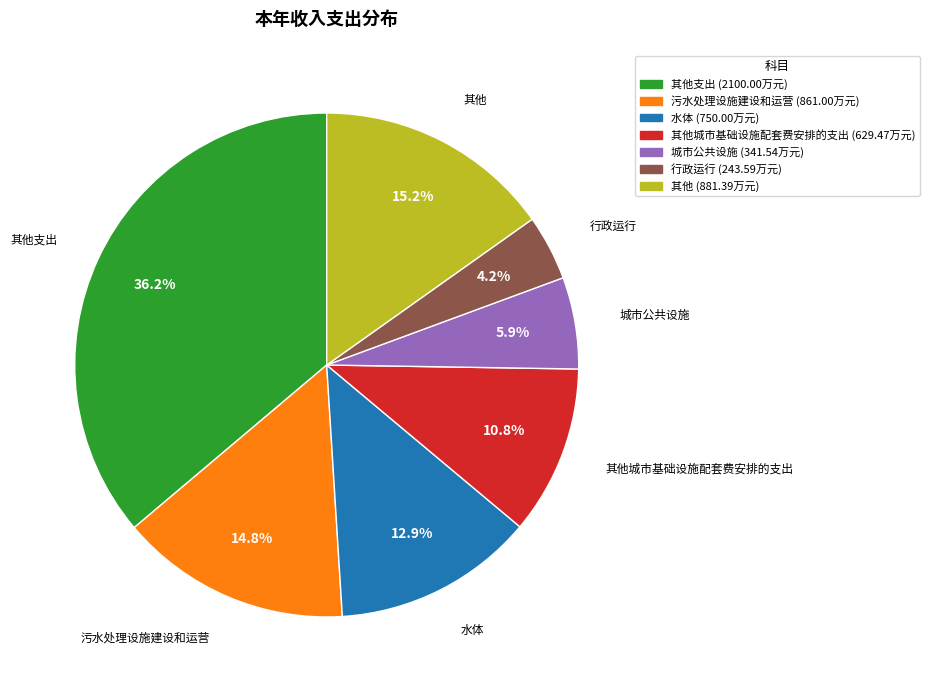

Is there a majority slice in this chart?

No